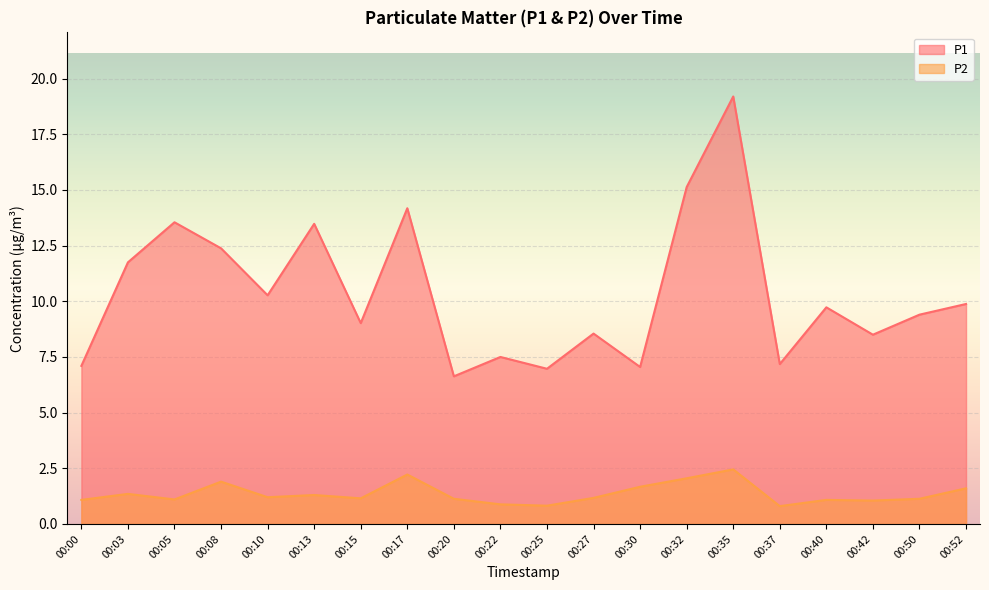

Where is the first local maximum for P2?

00:03